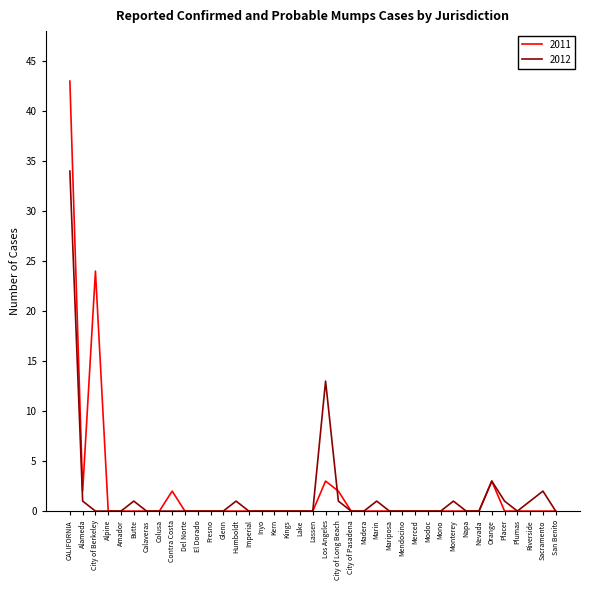

Does the chart have visible grid lines?

No